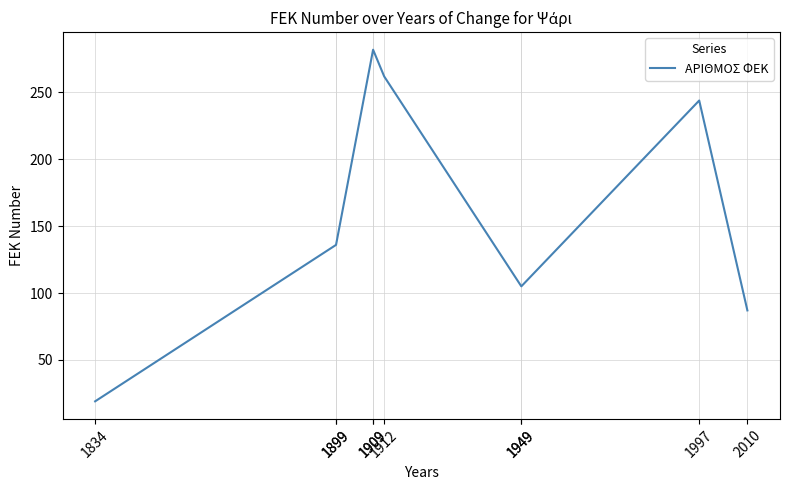

Does the chart have visible grid lines?

Yes